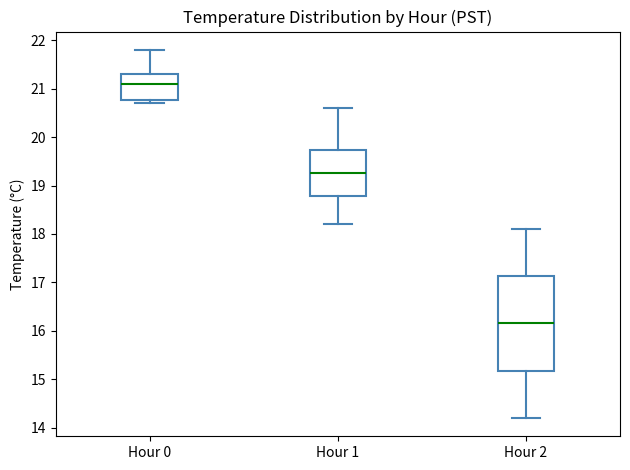

Reading left to right, read every box against the y-axis: the position of its median line, the range the box covers, and the ends of its whiskers. The values are not printed on the chart, so give them approximately, as read against the axis.

Hour 0: median 21.1, box 20.8 to 21.3, whiskers 20.7 to 21.8
Hour 1: median 19.3, box 18.8 to 19.7, whiskers 18.2 to 20.6
Hour 2: median 16.2, box 15.2 to 17.1, whiskers 14.2 to 18.1